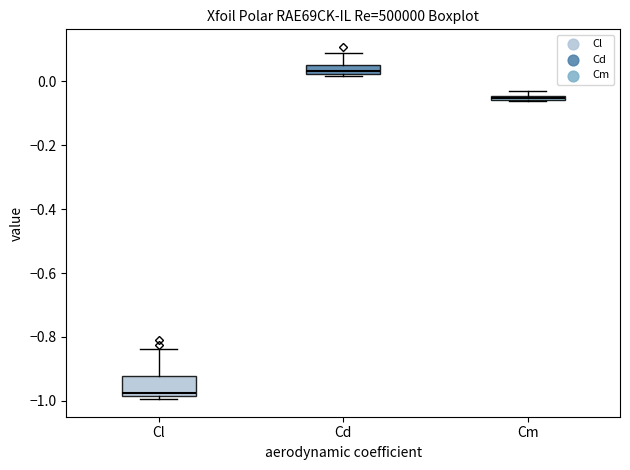

Where is the upper edge of the box for Cd on the y-axis? The values are not printed on the chart, so give them approximately, as read against the axis.

0.06